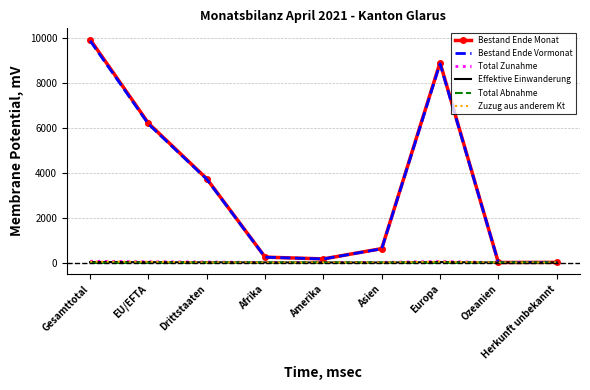

At which category is the sum across all series the highest?

Gesamttotal